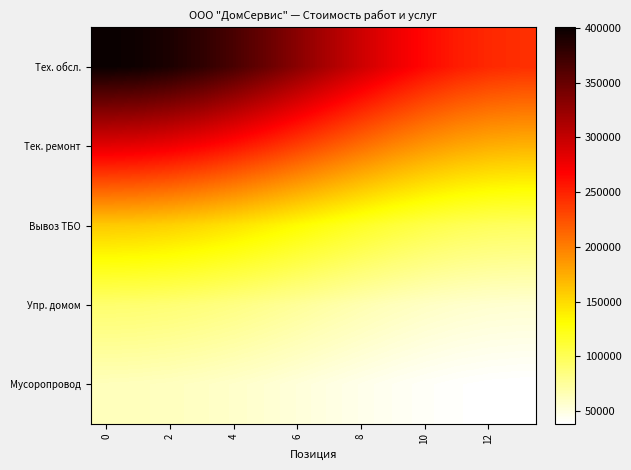

How many distinct data groups are displayed?

5